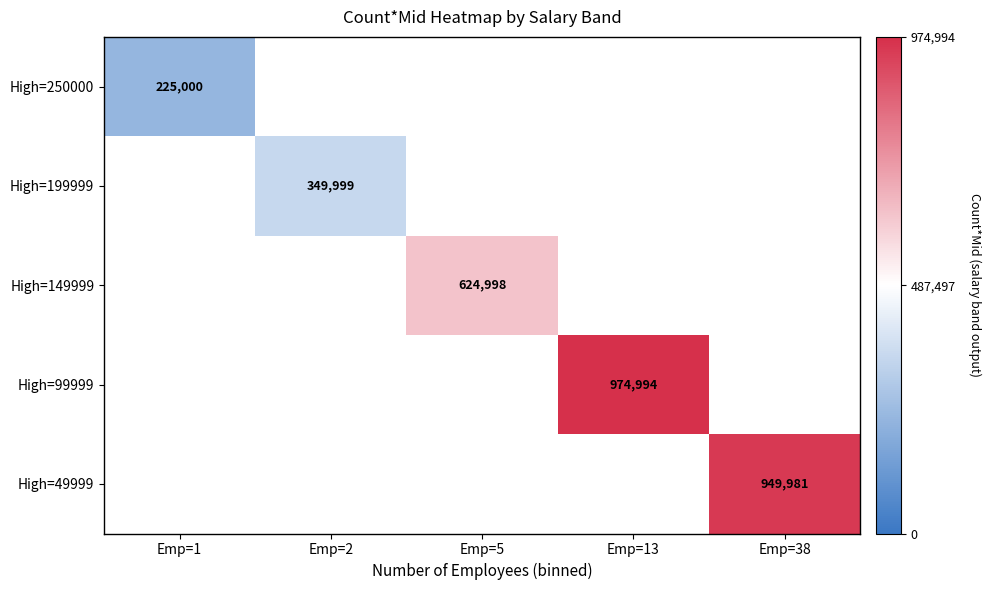

Is it true that High=250000 equals 225000 at Emp=1?

True